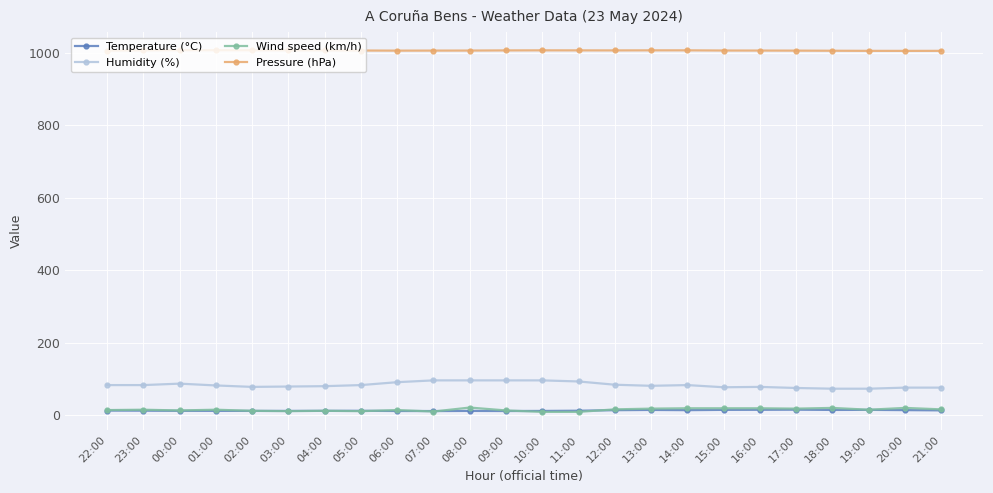

What is the greatest value displayed?

1007.6